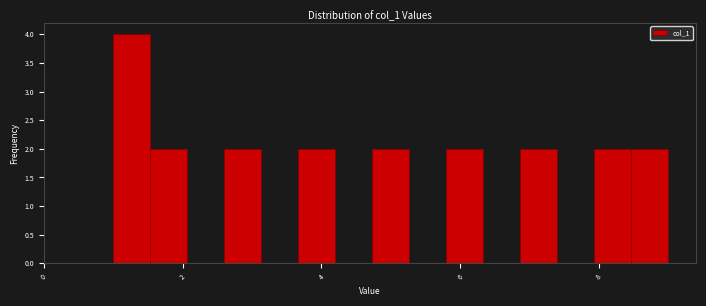

Read against the x-axis, roughly where is the centre of the tallest bar?

1.2